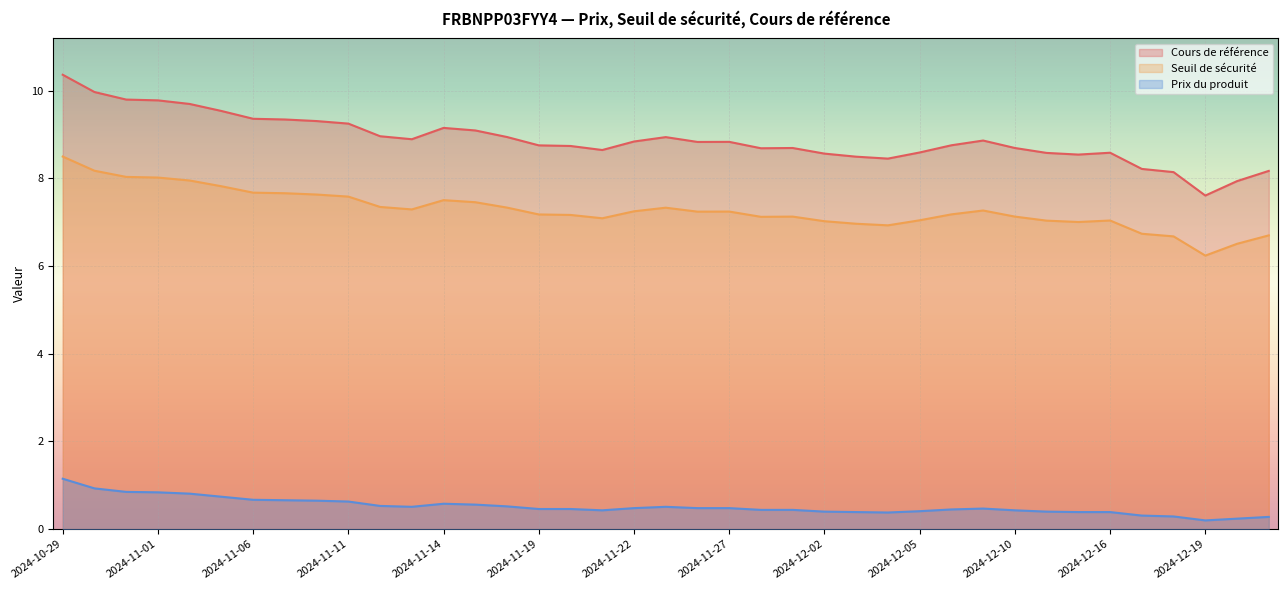

What is the smallest value displayed?

0.2